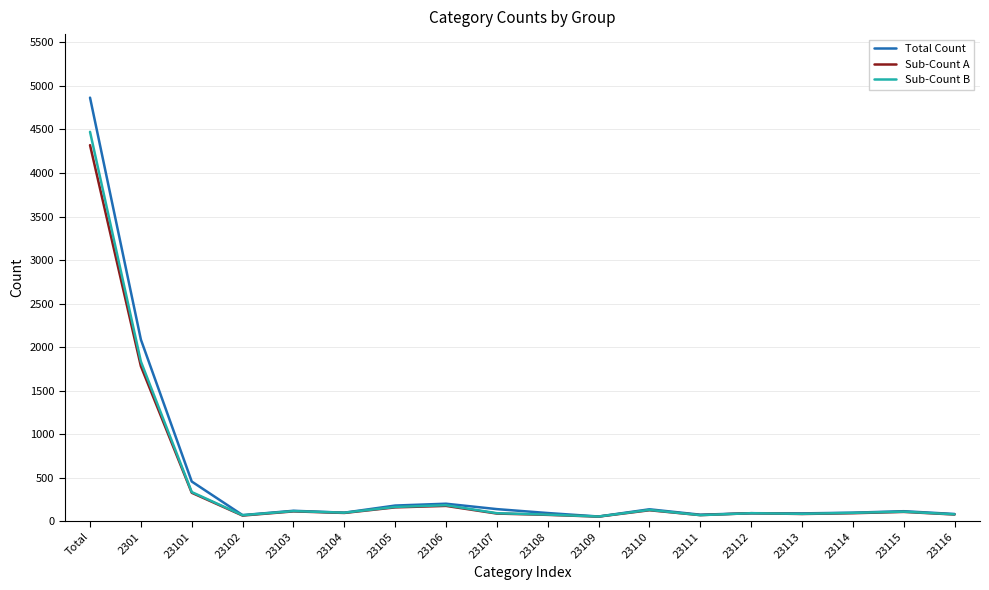

The value of Sub-Count A at 23109 is 52. True or false?

True